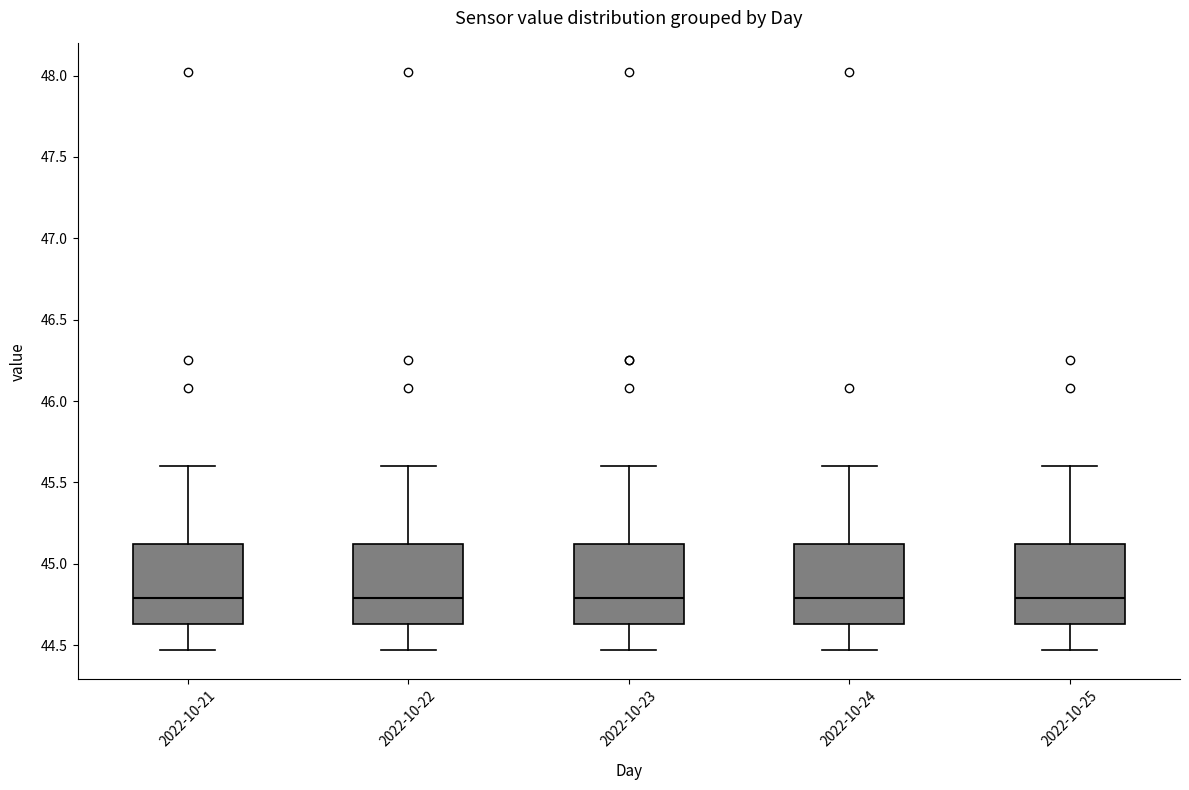

Reading left to right, read every box against the y-axis: the position of its median line, the range the box covers, and the ends of its whiskers. The values are not printed on the chart, so give them approximately, as read against the axis.

2022-10-21: median 44.80, box 44.65 to 45.10, whiskers 44.45 to 45.60
2022-10-22: median 44.80, box 44.65 to 45.10, whiskers 44.45 to 45.60
2022-10-23: median 44.80, box 44.65 to 45.10, whiskers 44.45 to 45.60
2022-10-24: median 44.80, box 44.65 to 45.10, whiskers 44.45 to 45.60
2022-10-25: median 44.80, box 44.65 to 45.10, whiskers 44.45 to 45.60